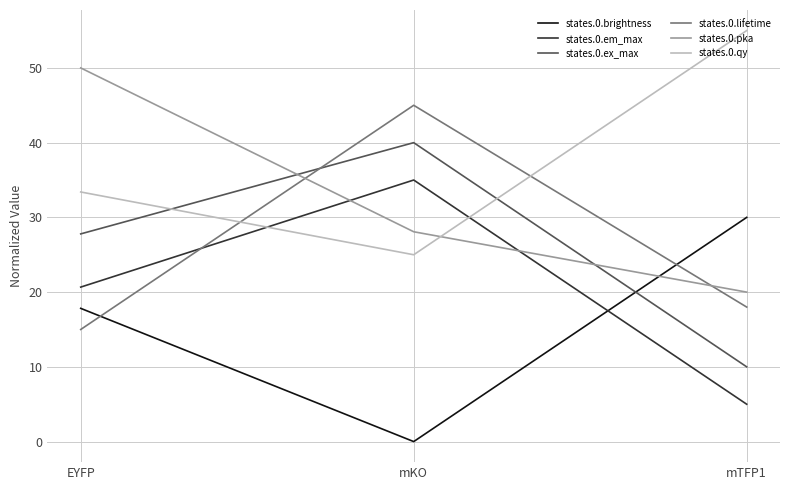

The value of states.0.pka at mTFP1 is 20.0. True or false?

True